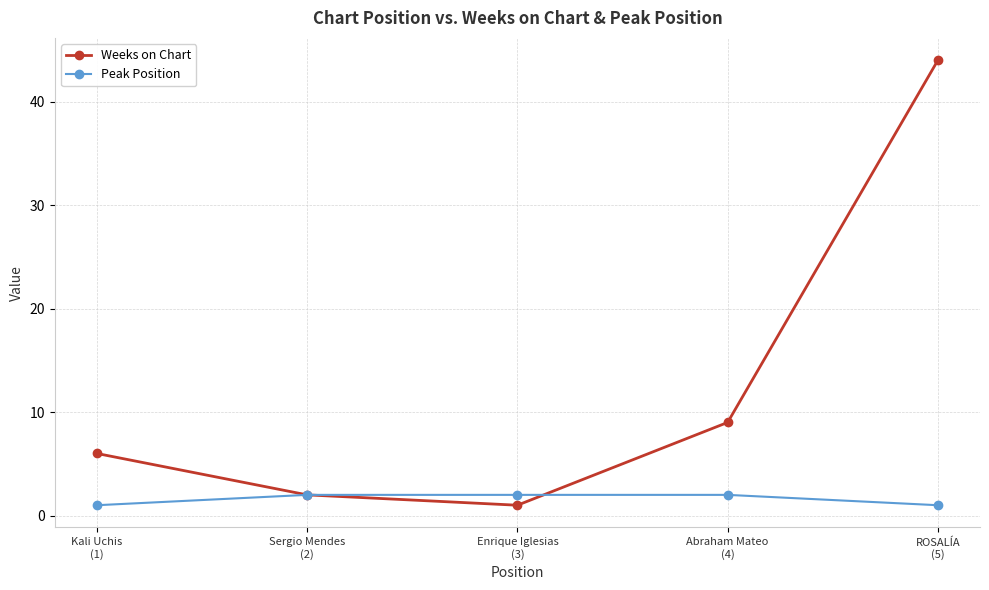

Is it true that Weeks on Chart equals 9 at Kali Uchis
(1)?

False